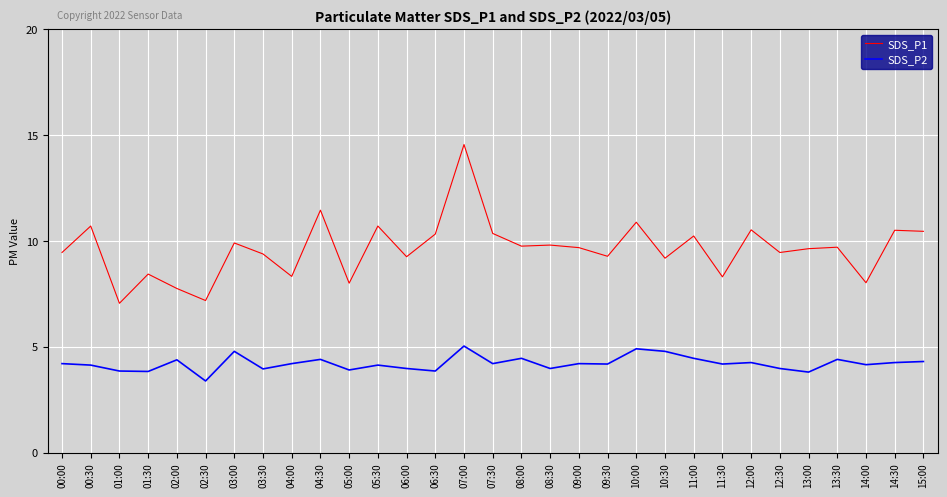

List the series in order of their peak value, highest first.

SDS_P1, SDS_P2